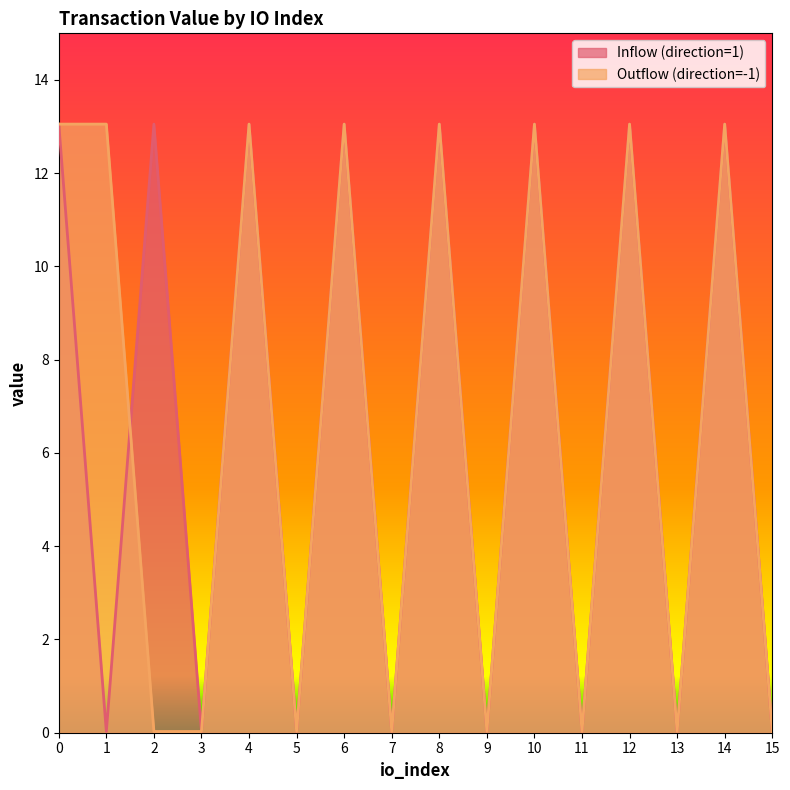

Is it true that Outflow (direction=-1) equals 6.2 at 6?

False